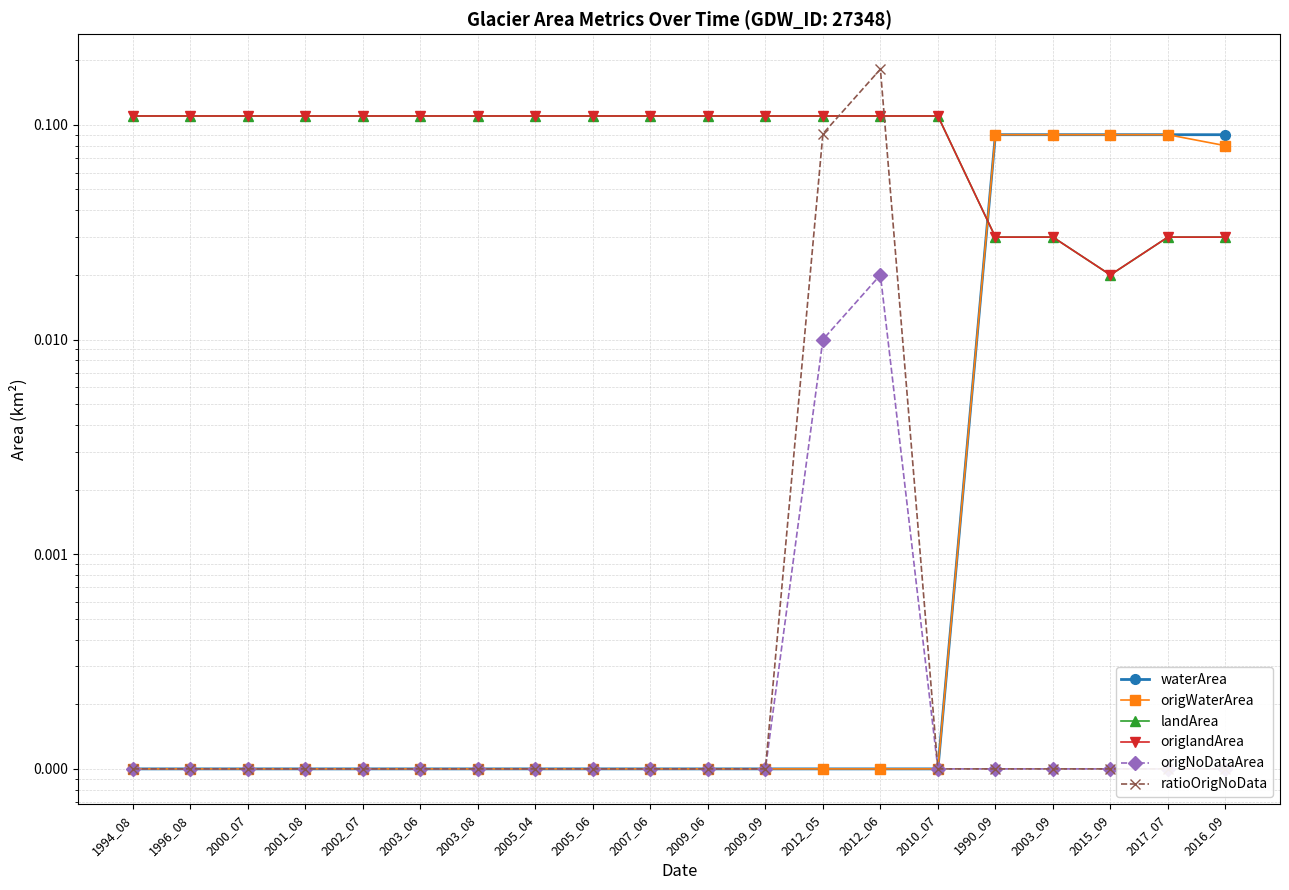

What is the total value across all series at 2015_09?

0.2